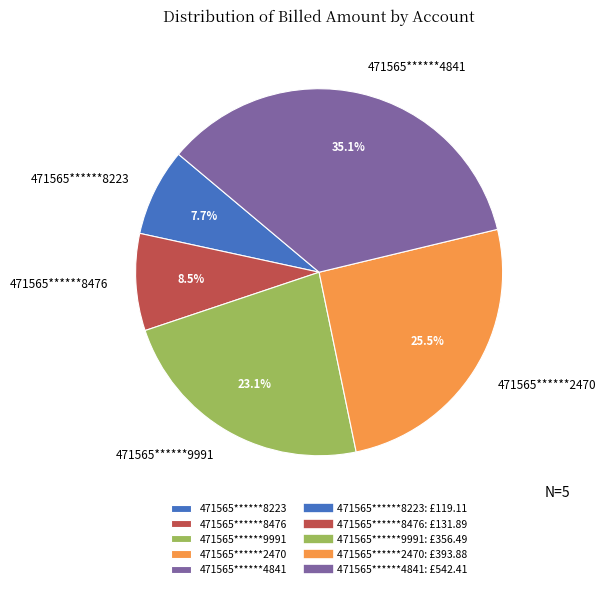

What is the ratio of the value at 471565******8223 to the value at 471565******8476?

0.9